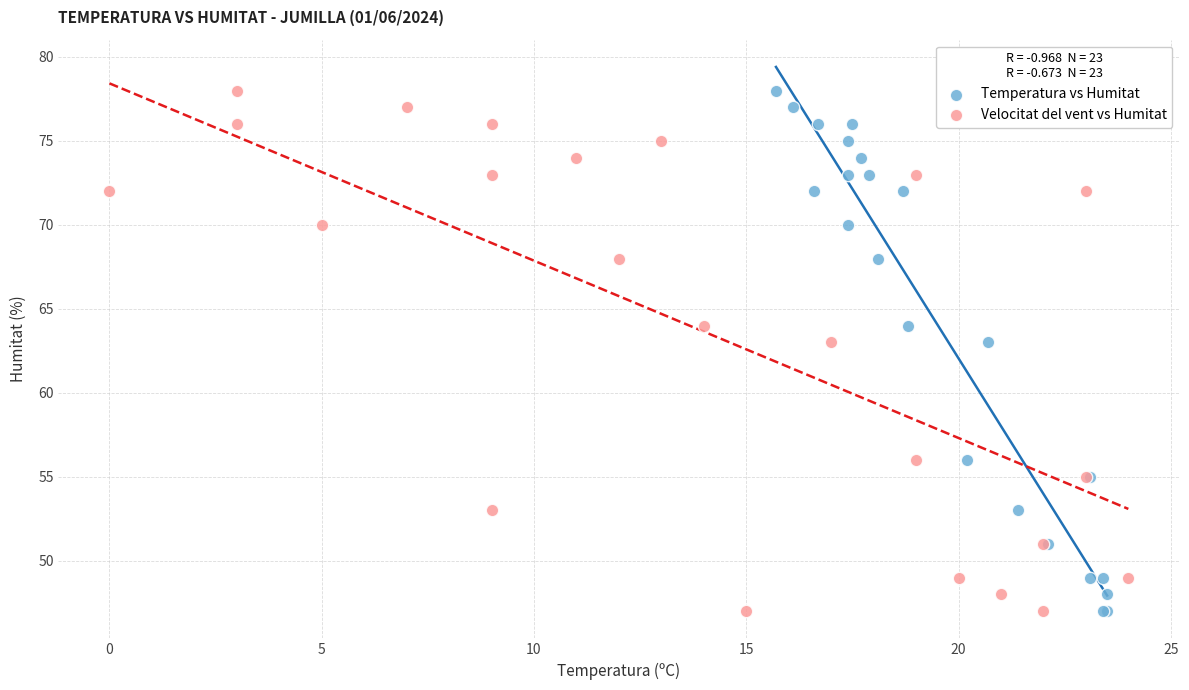

What are all the series names shown in the legend?

Temperatura vs Humitat, Velocitat del vent vs Humitat